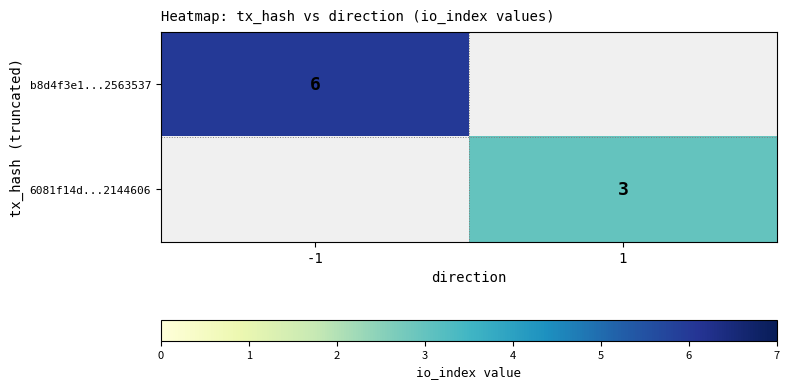

The 6081f14d...2144606 series shows 1 at 1. True or false?

False